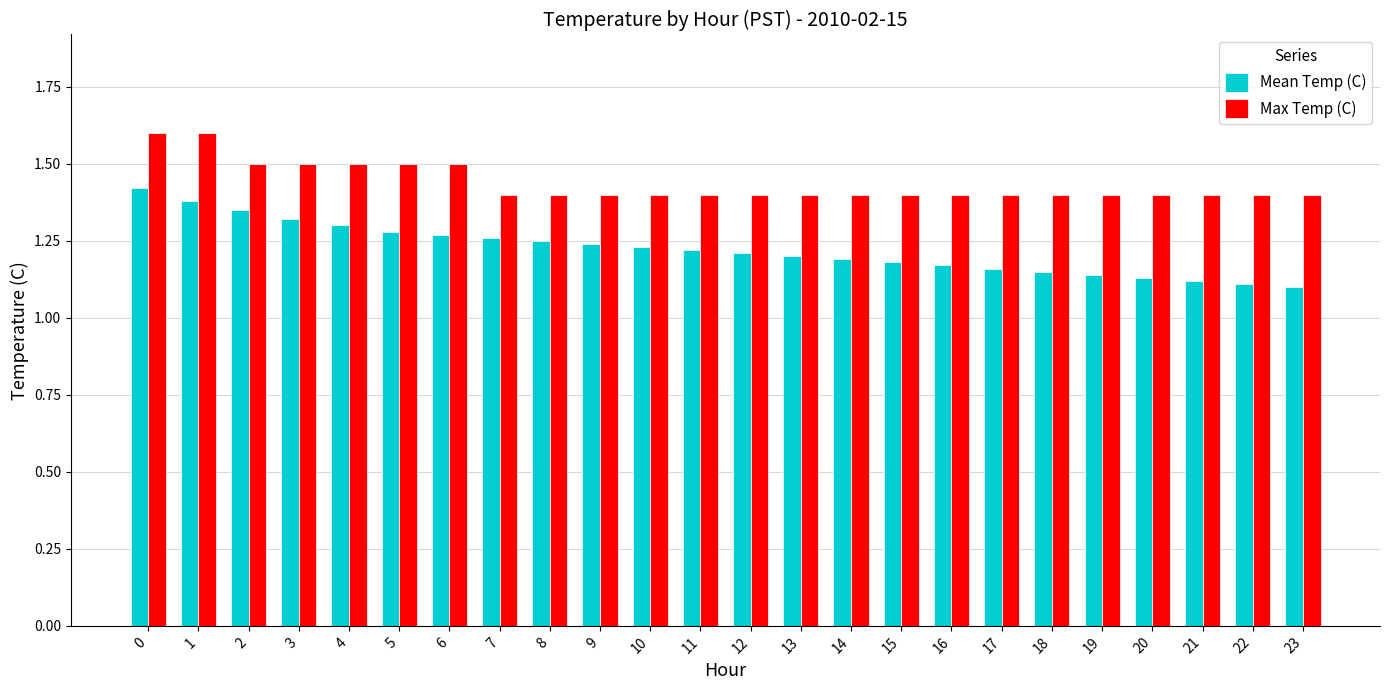

List the series in order of their peak value, highest first.

Max Temp (C), Mean Temp (C)